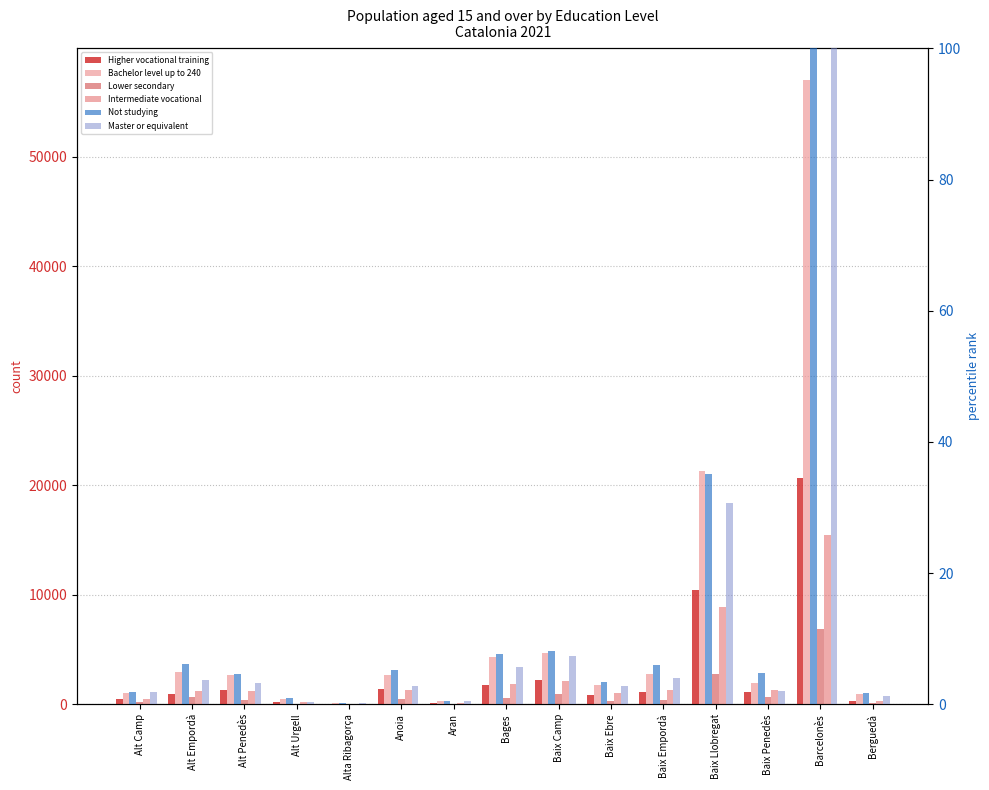

How many groups of bars are there?

15